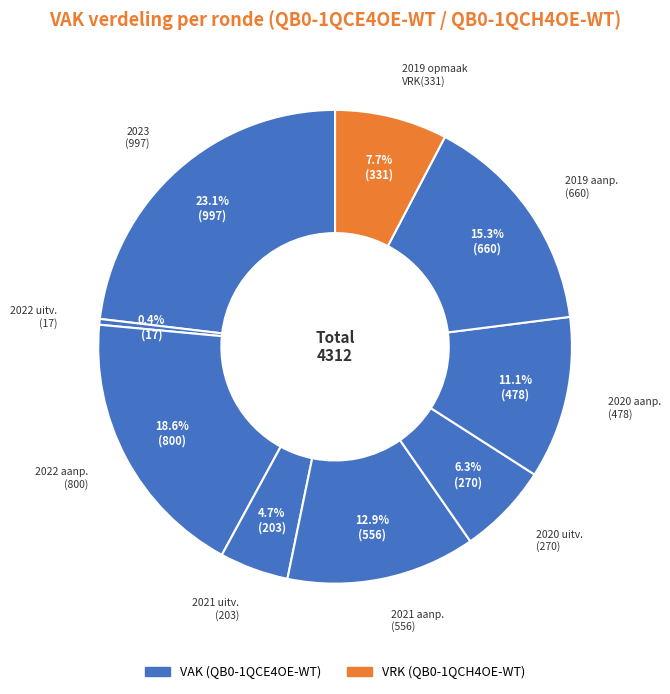

What is the smallest slice in the pie chart?

2022 uitv. (17)